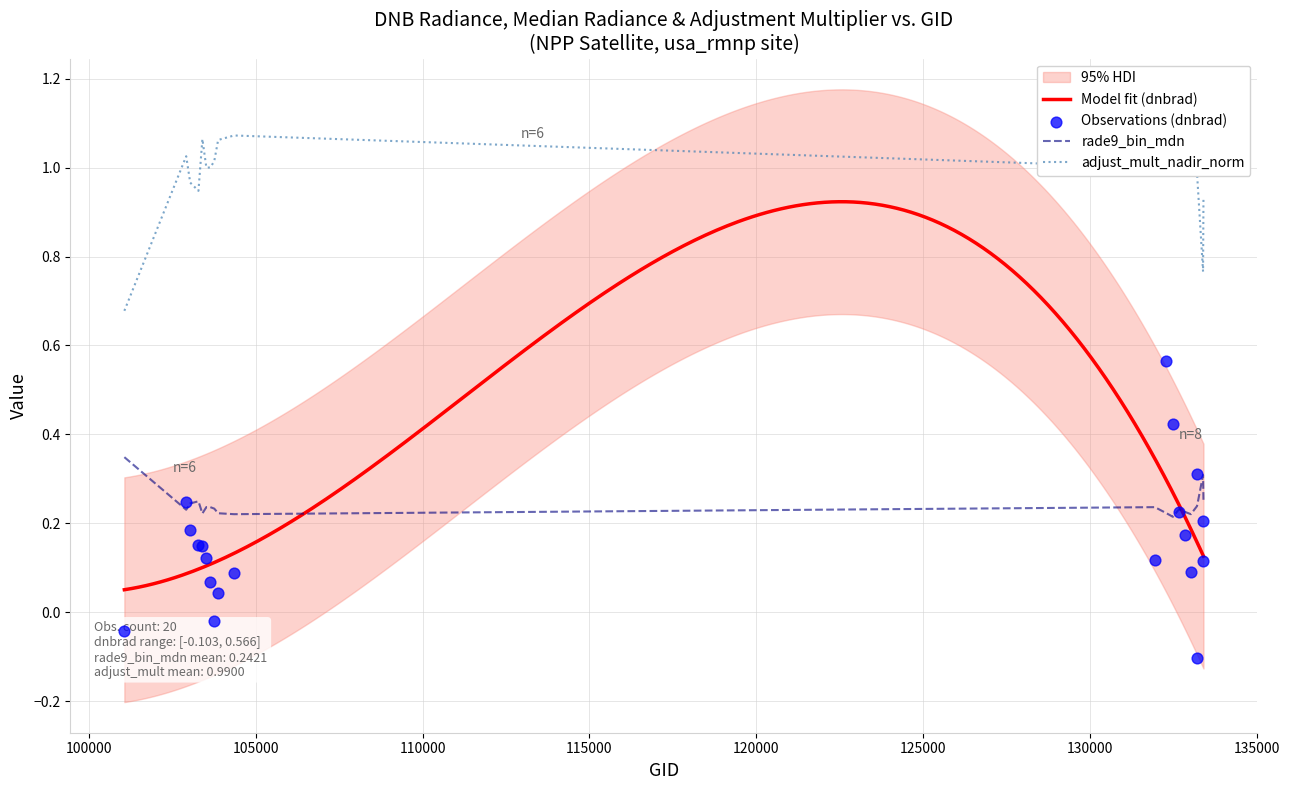

What are all the series names shown in the legend?

dnbrad, rade9_bin_mdn, adjust_mult_nadir_norm